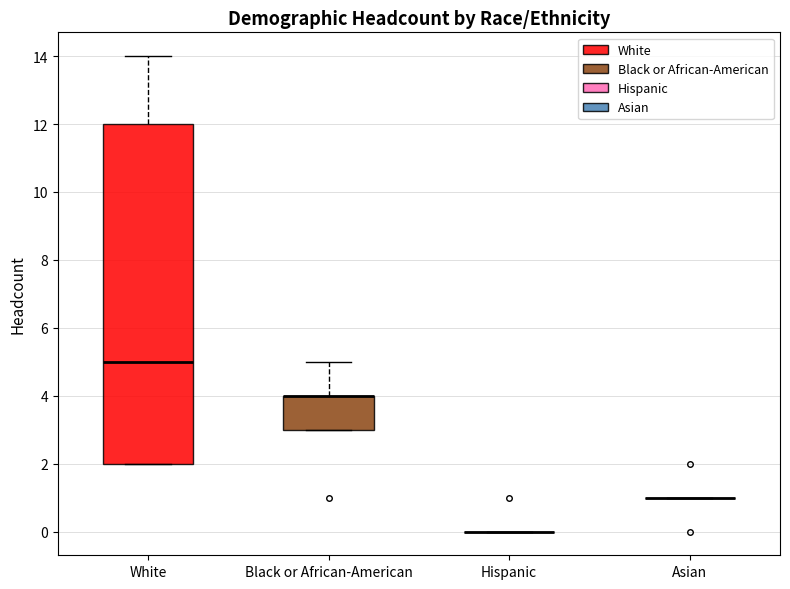

Which box is the tallest, from its lower edge to its upper edge?

White